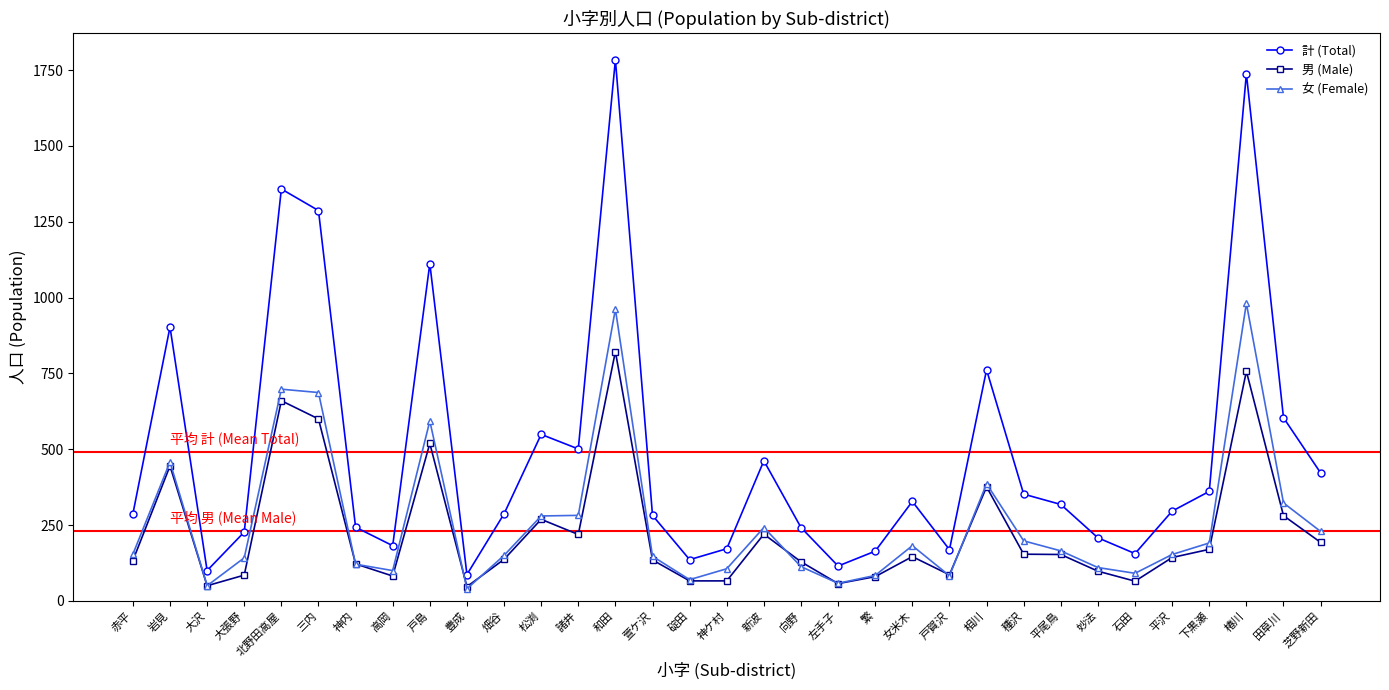

Count the number of data series in this chart.

3